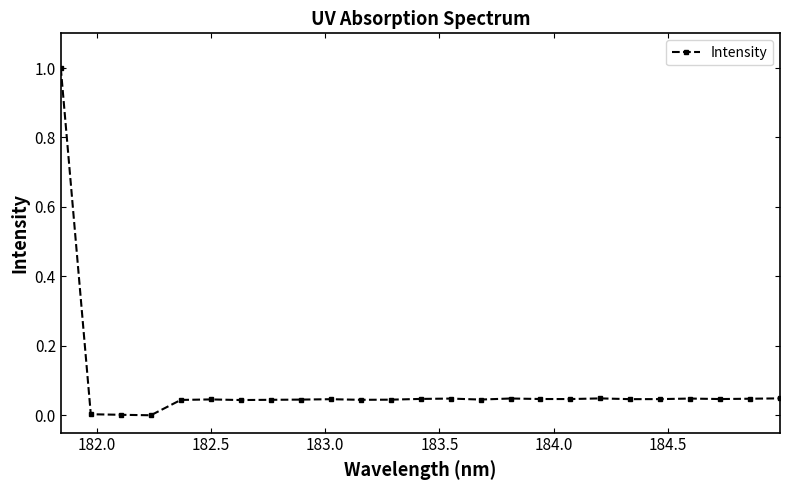

What is the maximum value shown in the chart?

1.0